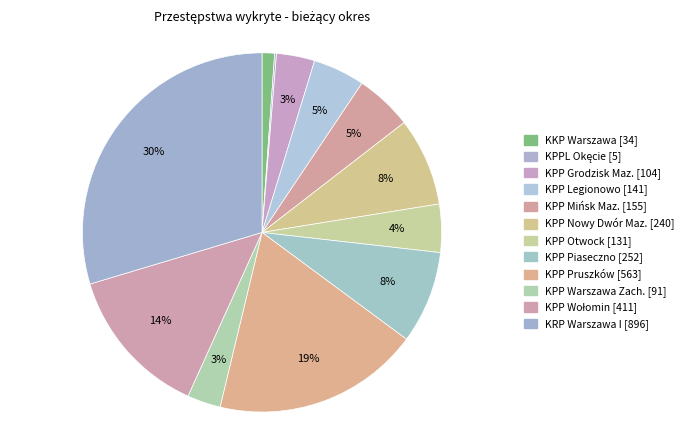

Is it true that KPP Otwock is 4% of the pie?

True